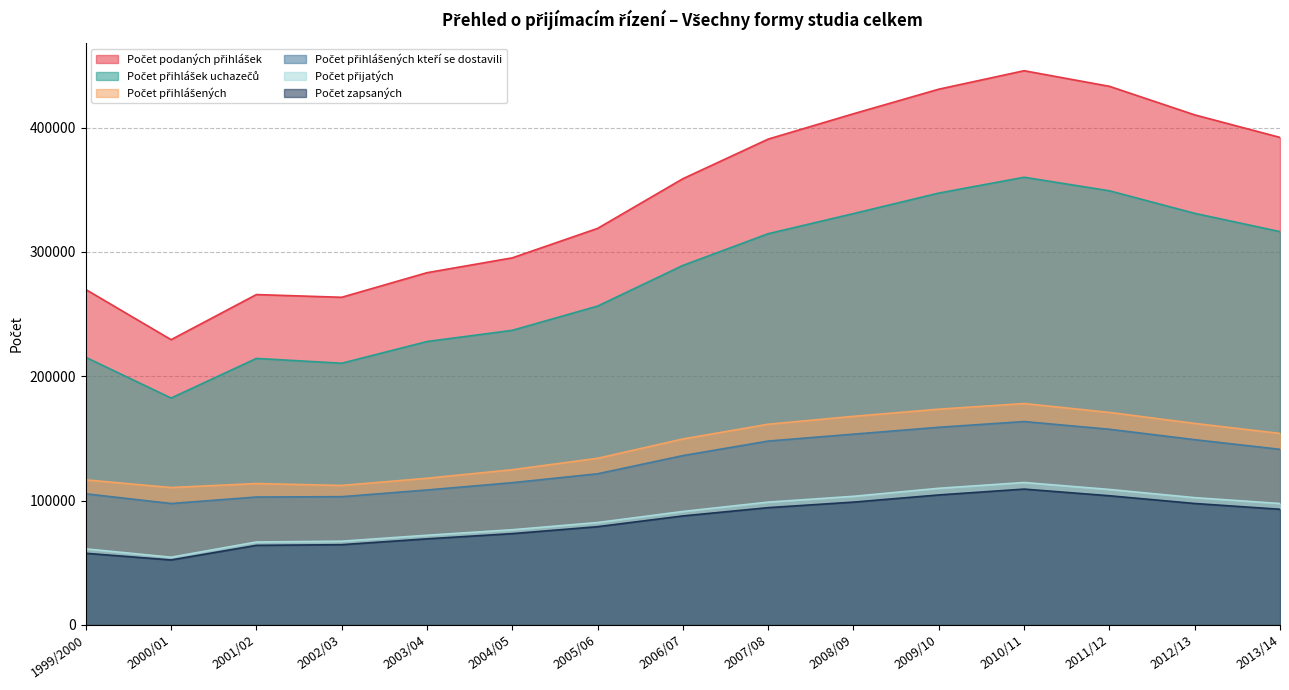

What is the spread (max minus min) of values at 2006/07?

271173